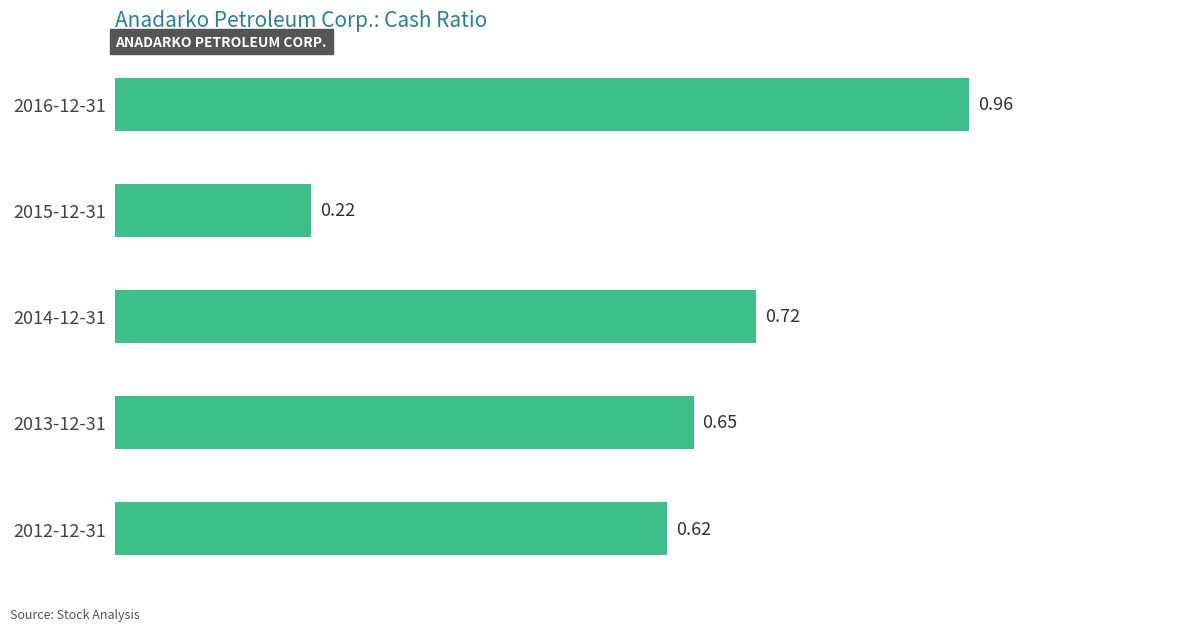

How many bars are there in total?

5